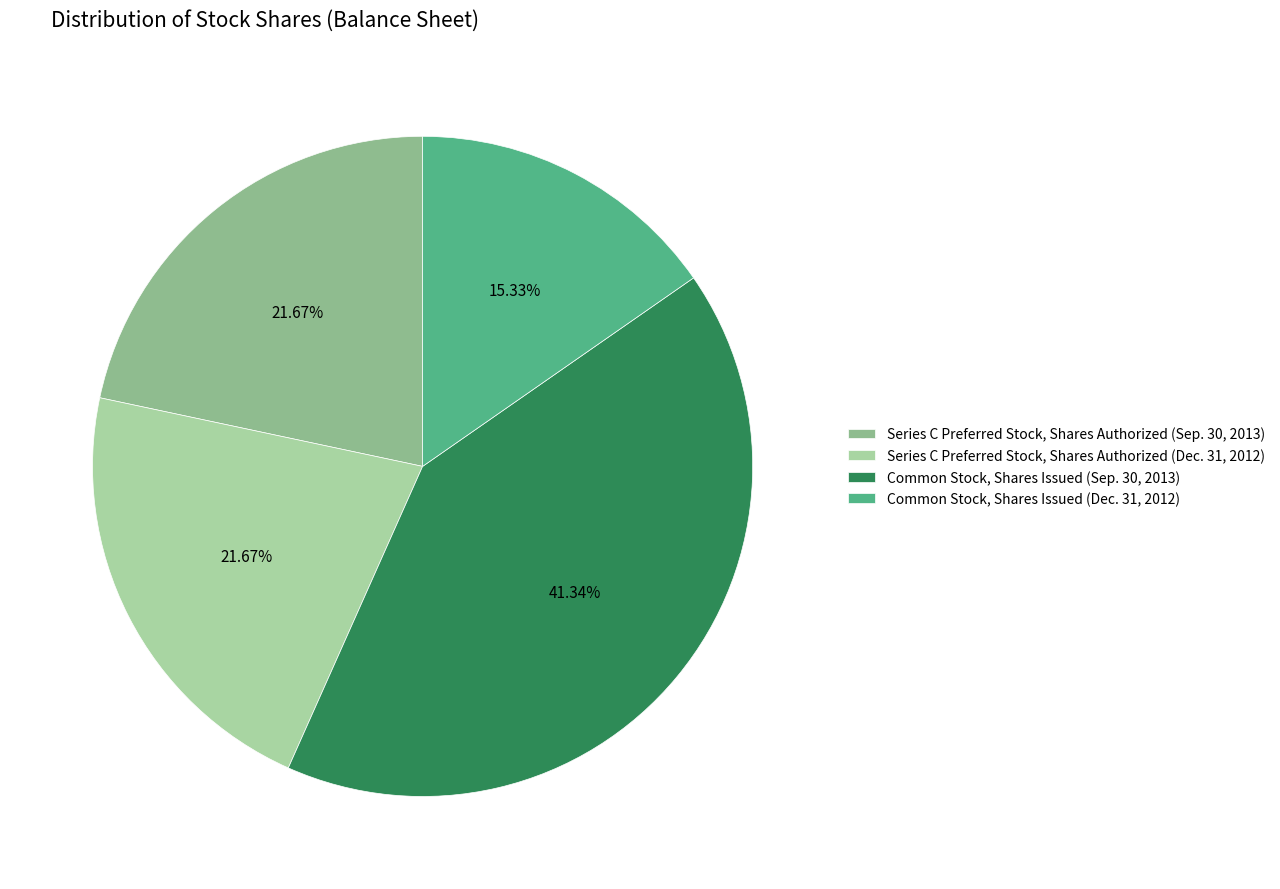

How many segments does this pie chart have?

4